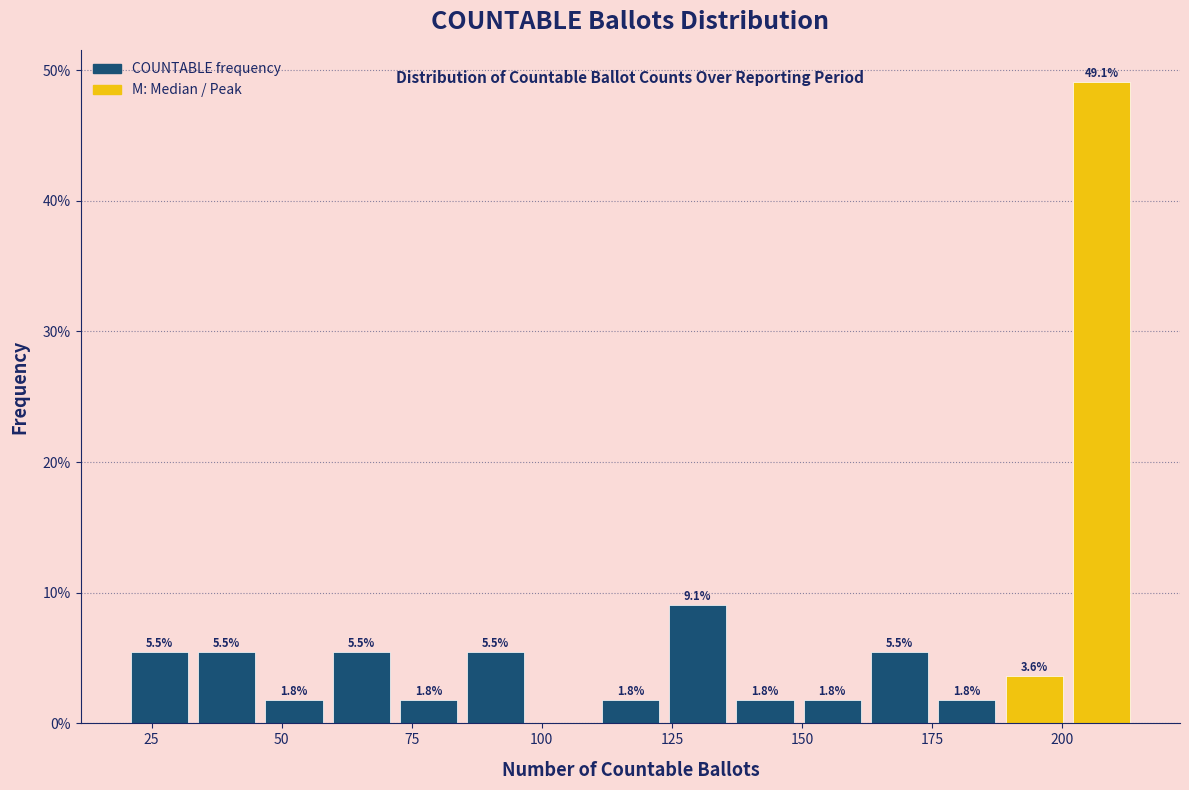

Read against the x-axis, roughly where is the centre of the tallest bar?

210